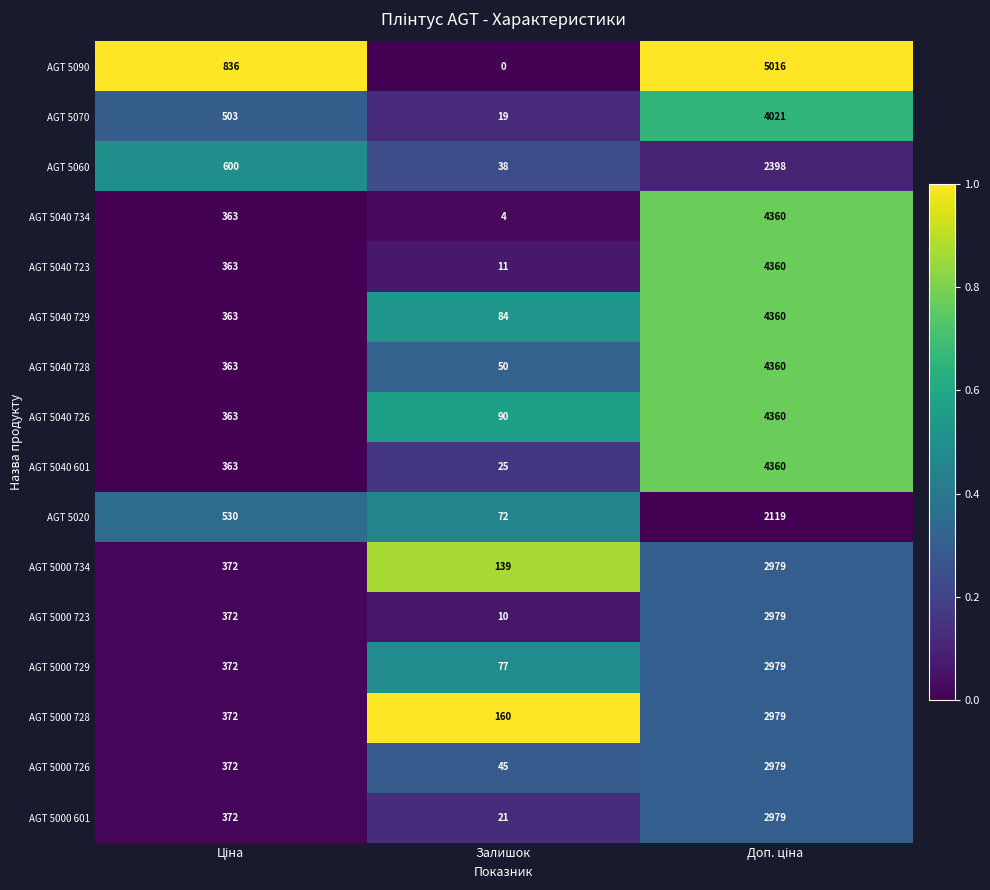

What is the minimum value for AGT 5000 723?

10